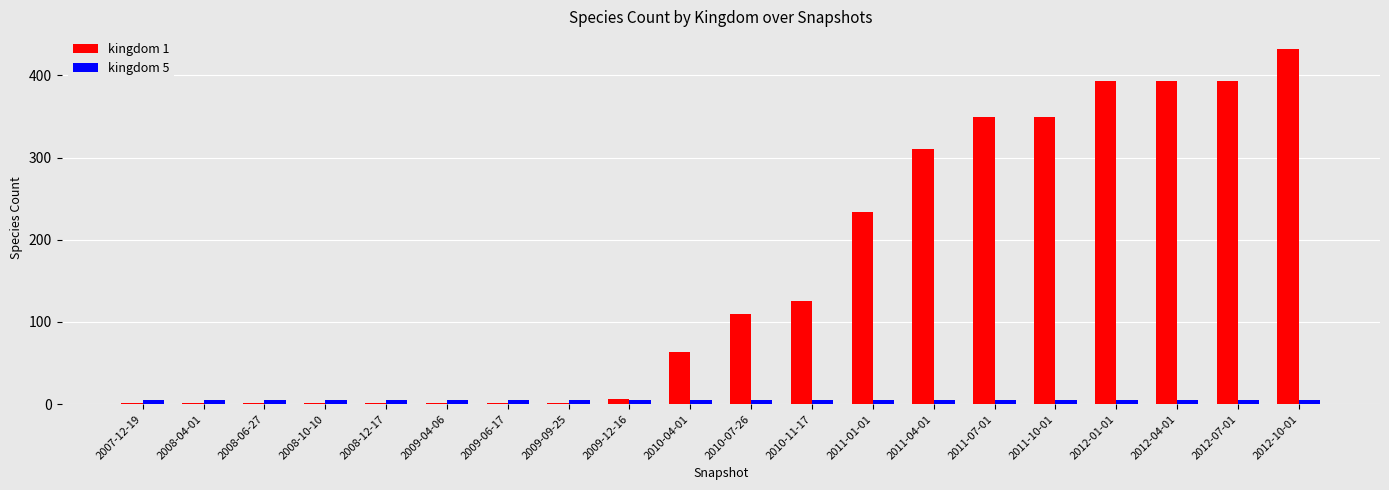

What is the greatest value displayed?

432